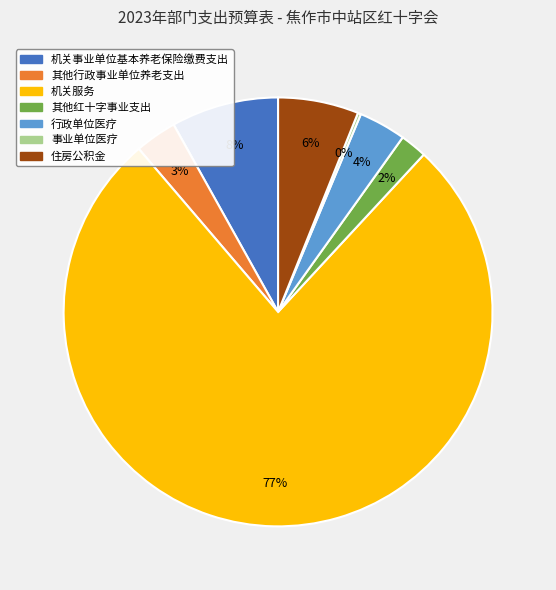

To the nearest percent, what is the difference between the 机关事业单位基本养老保险缴费支出 and 其他红十字事业支出 slice percentages?

6%